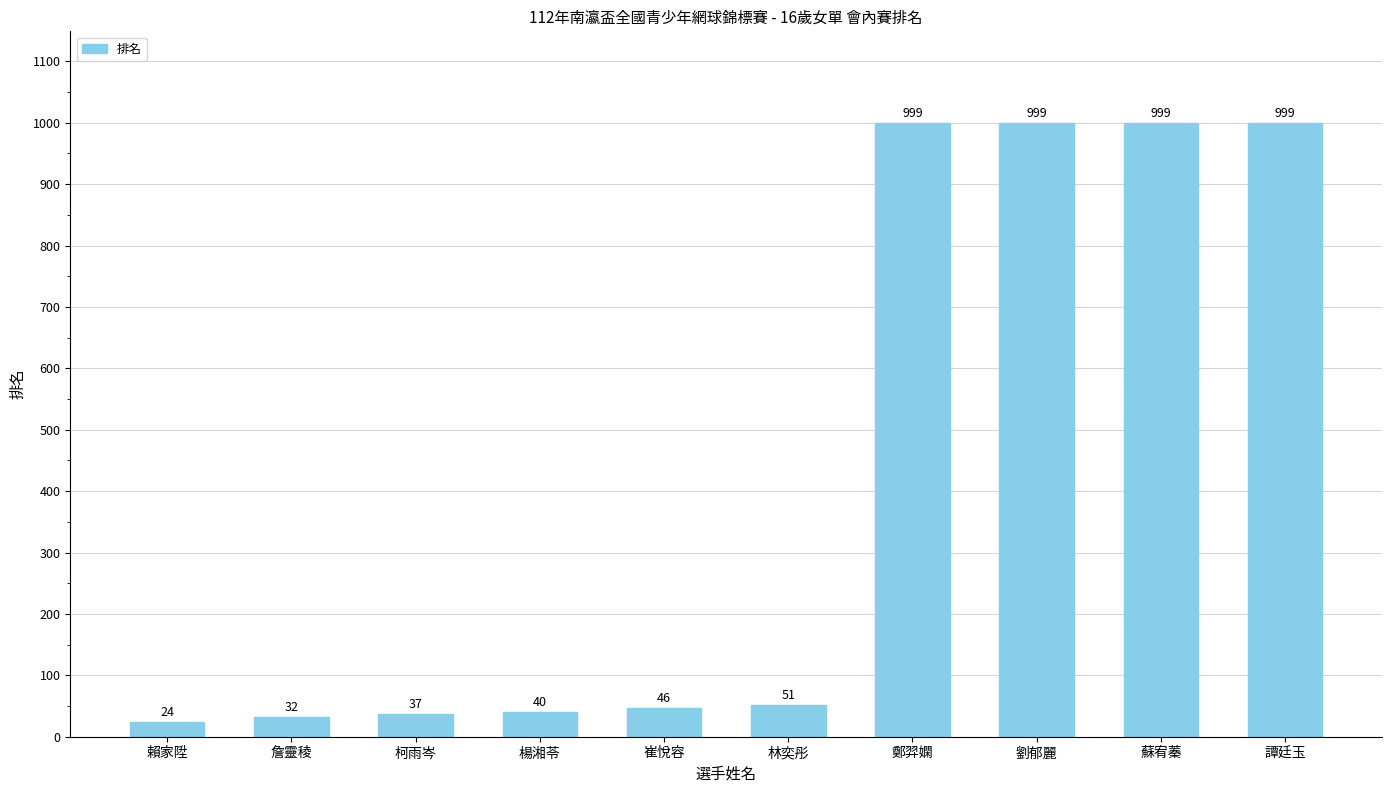

At which label is the value closest to 511?

林奕彤